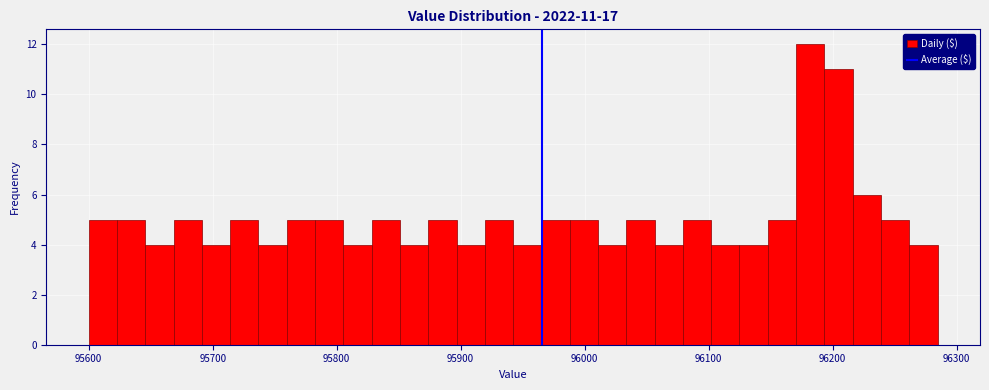

Read against the x-axis, roughly where is the centre of the tallest bar?

96180